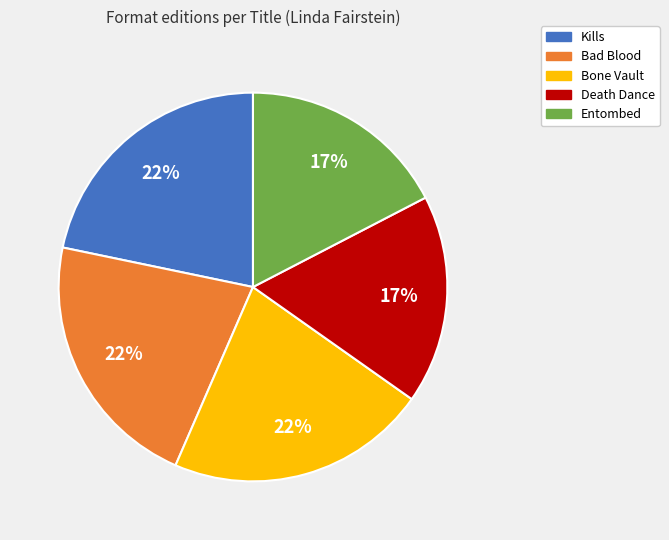

To the nearest percent, what is the average slice percentage?

20%